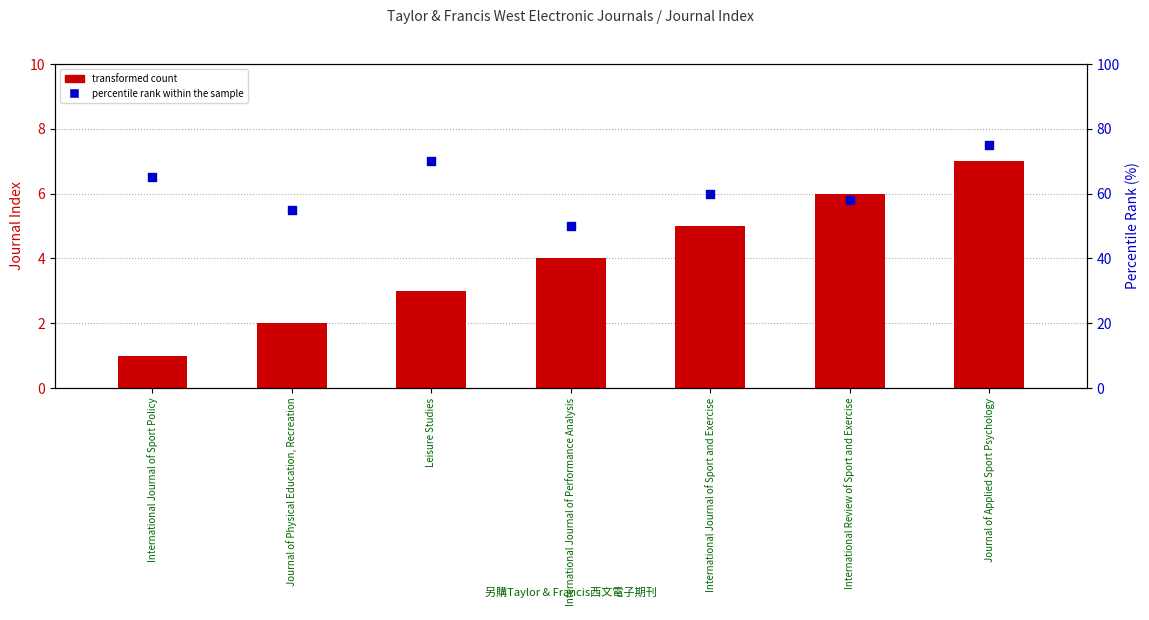

Which series has the largest total across all categories?

percentile rank within the sample